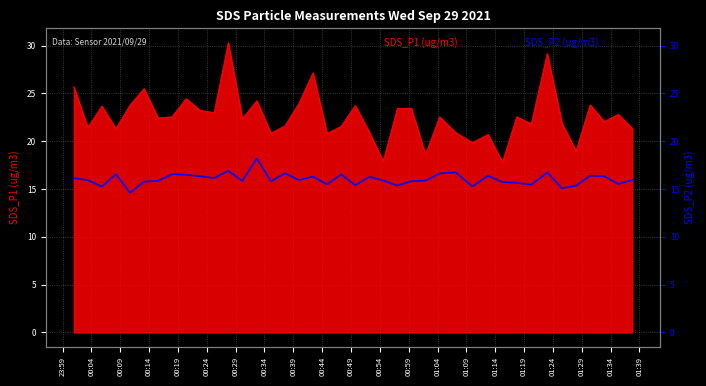

How many data points does each series have?

40